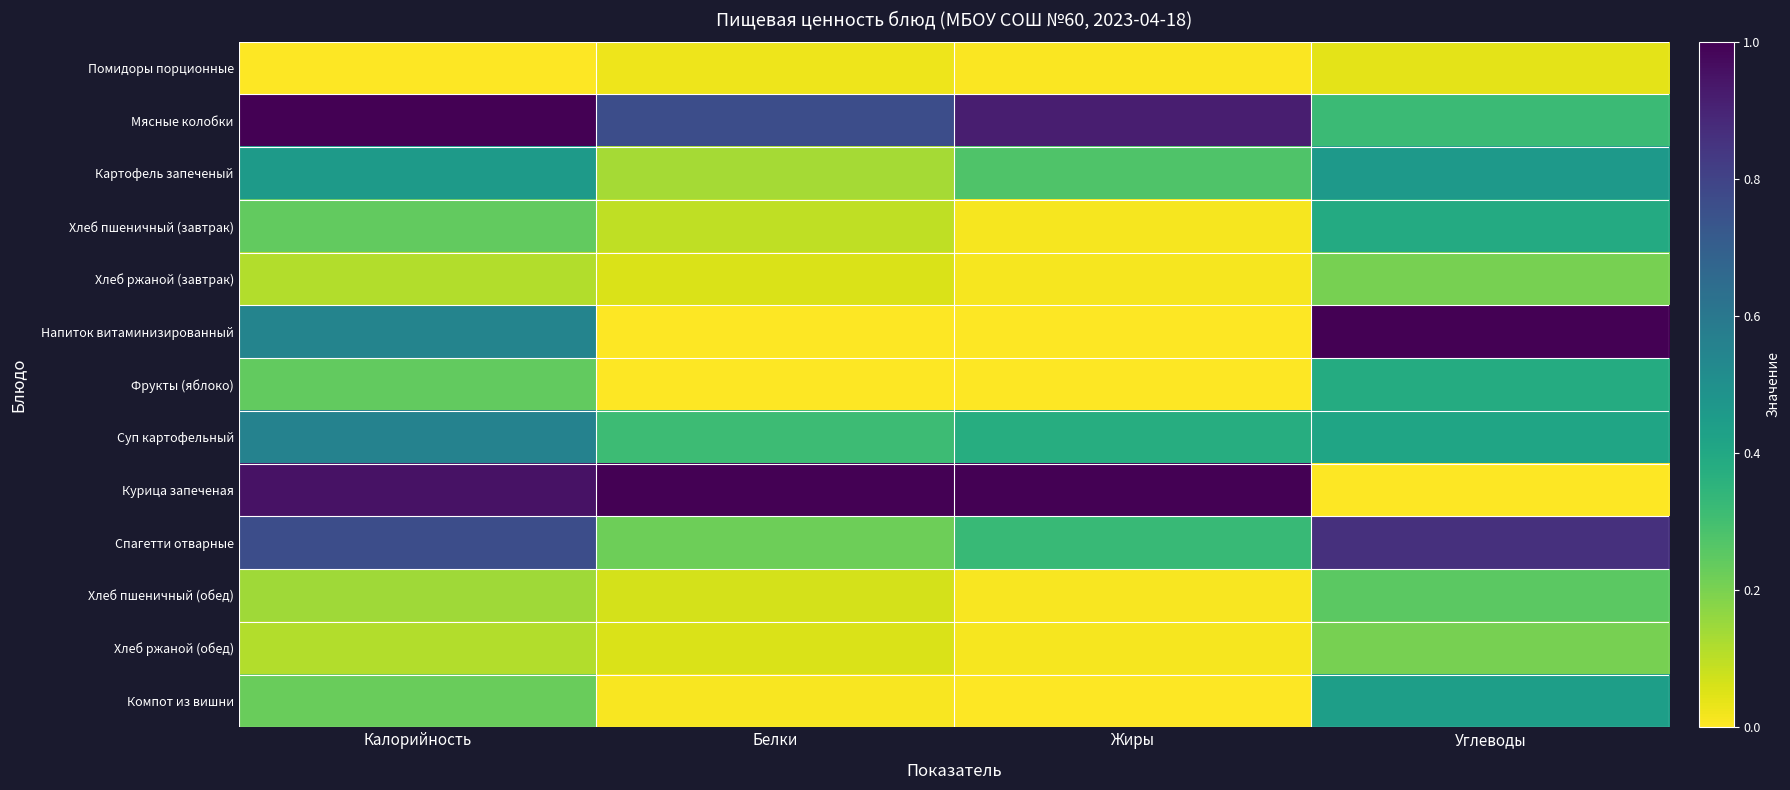

What is the total value across all series at Белки?

2.7